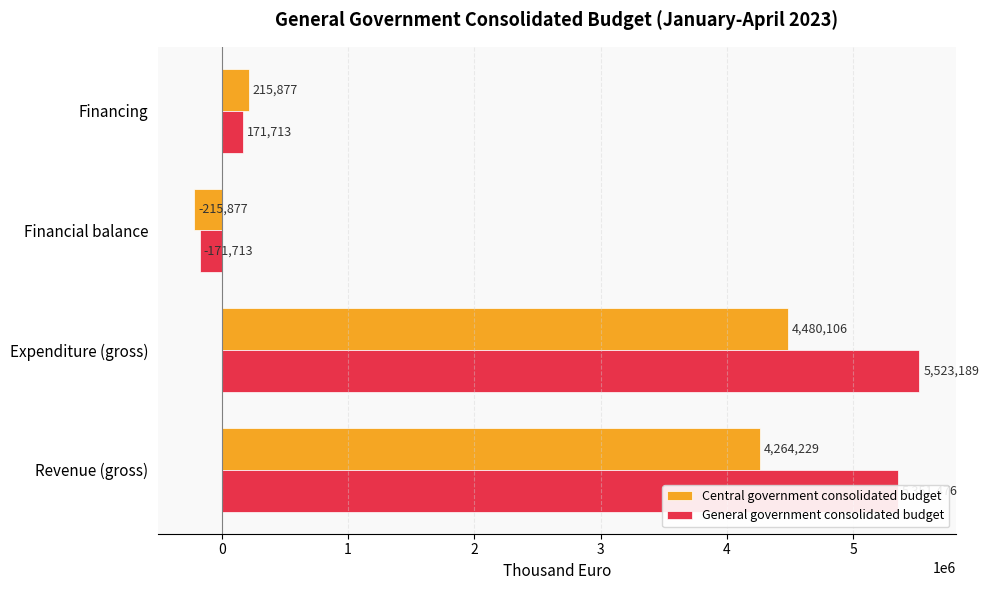

Is it true that Central government consolidated budget equals 4264229 at Revenue (gross)?

True